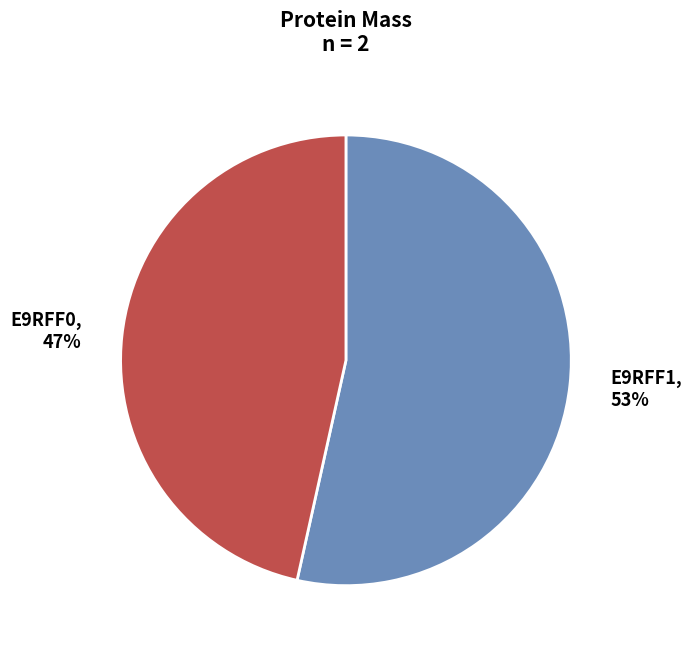

What is the majority slice?

E9RFF1